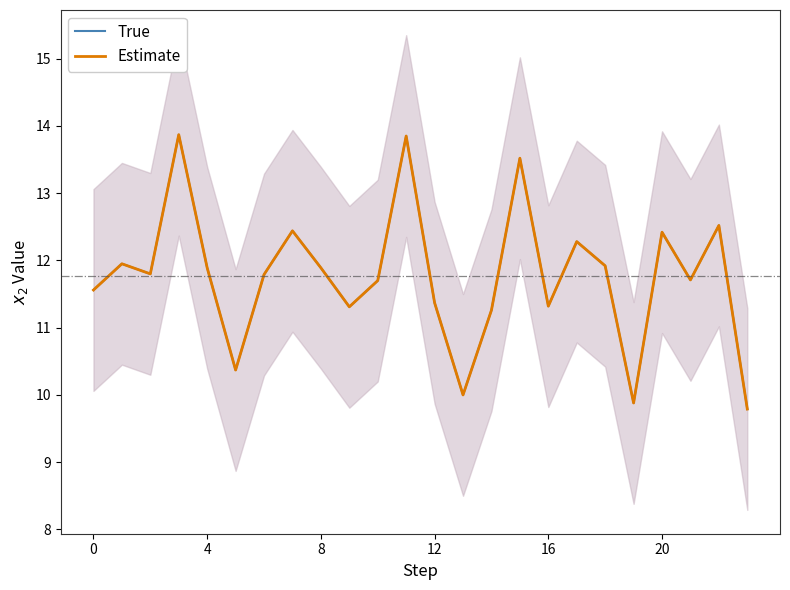

At 8, list the series in order from smallest to largest.

True, Estimate